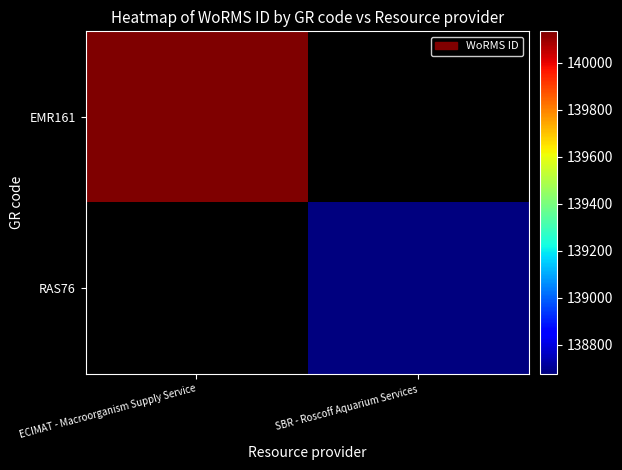

At how many categories does at least one series exceed 138679?

1